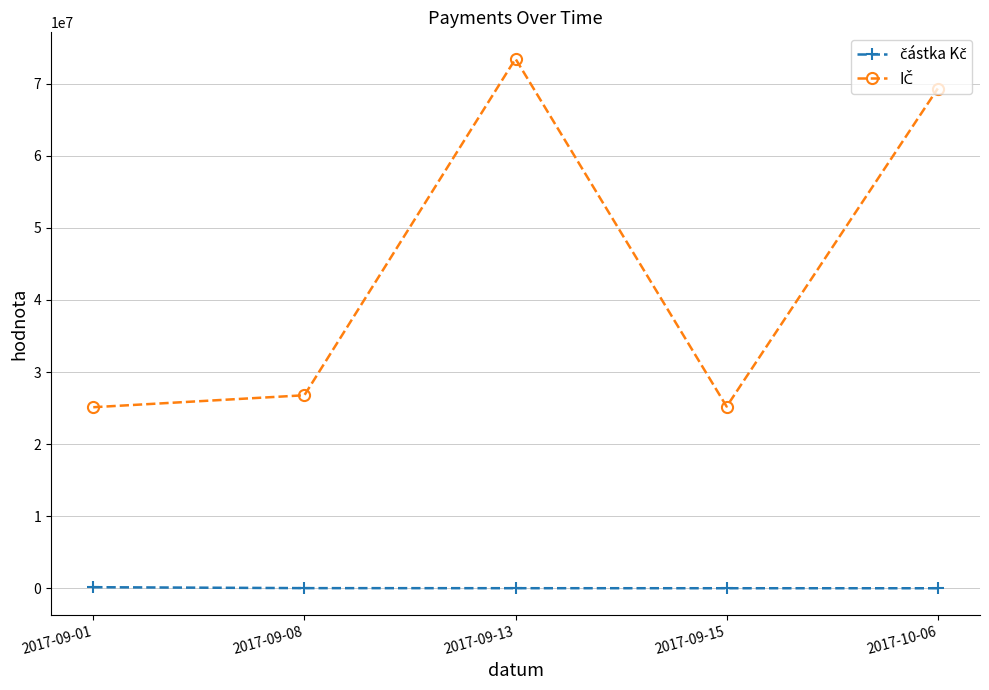

Does the chart have visible grid lines?

Yes